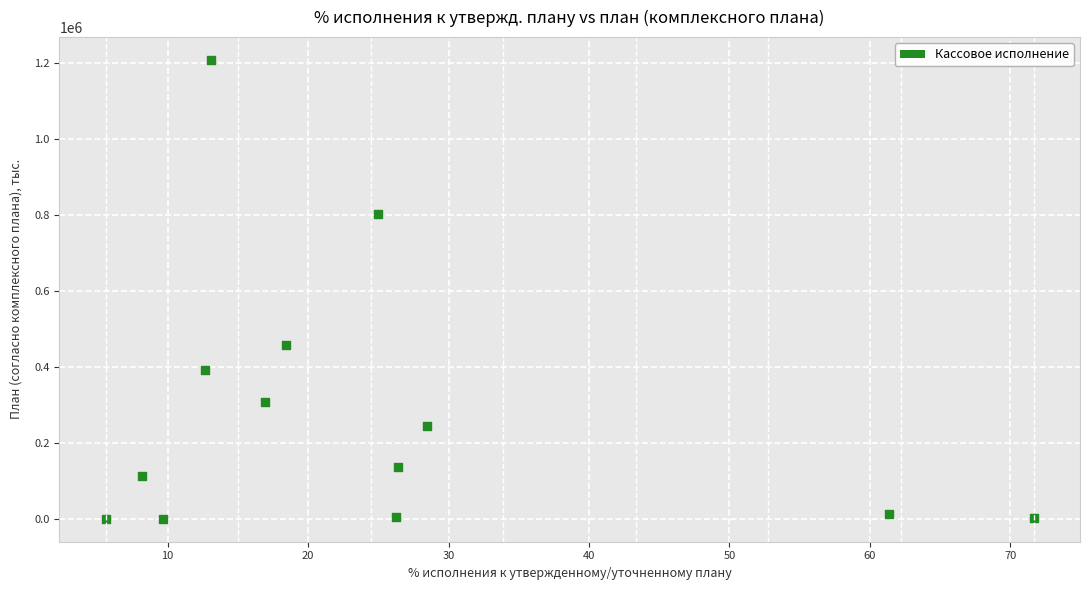

What Y value in the scatter plot is closest to 603481?

456288.8